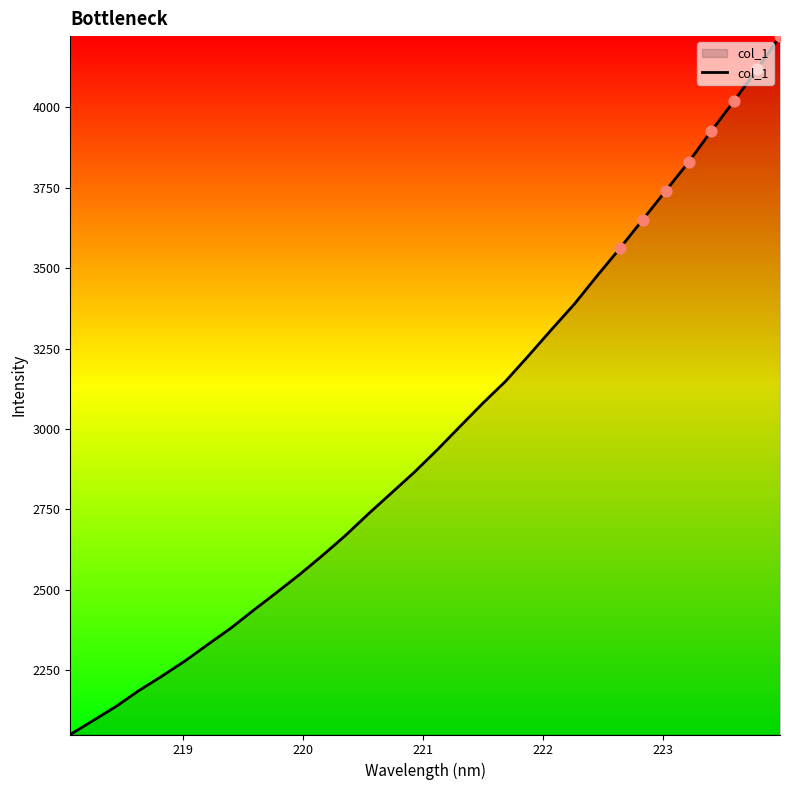

What is the greatest value displayed?

4221.9